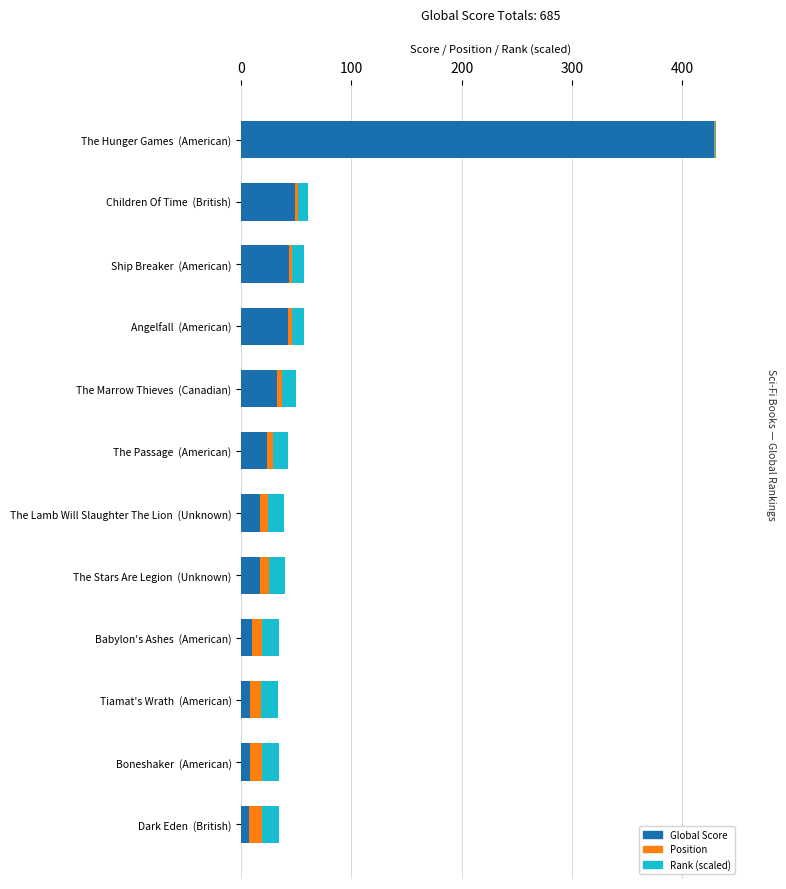

How many distinct data groups are displayed?

3